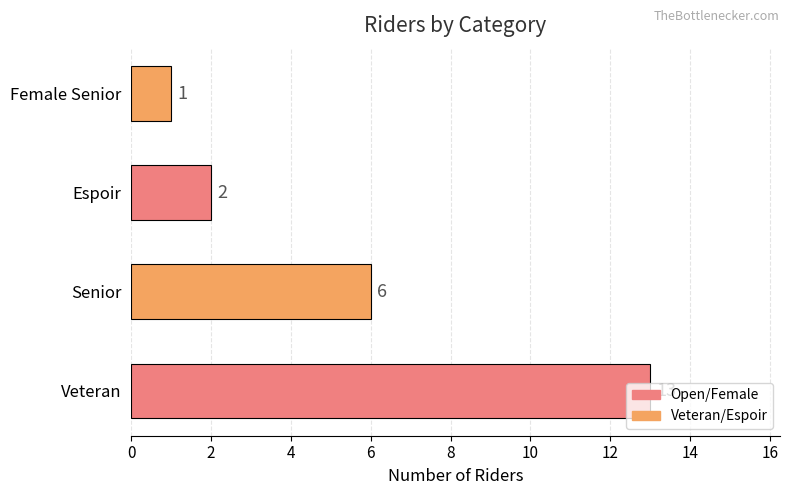

At which label is the value closest to 7?

Senior